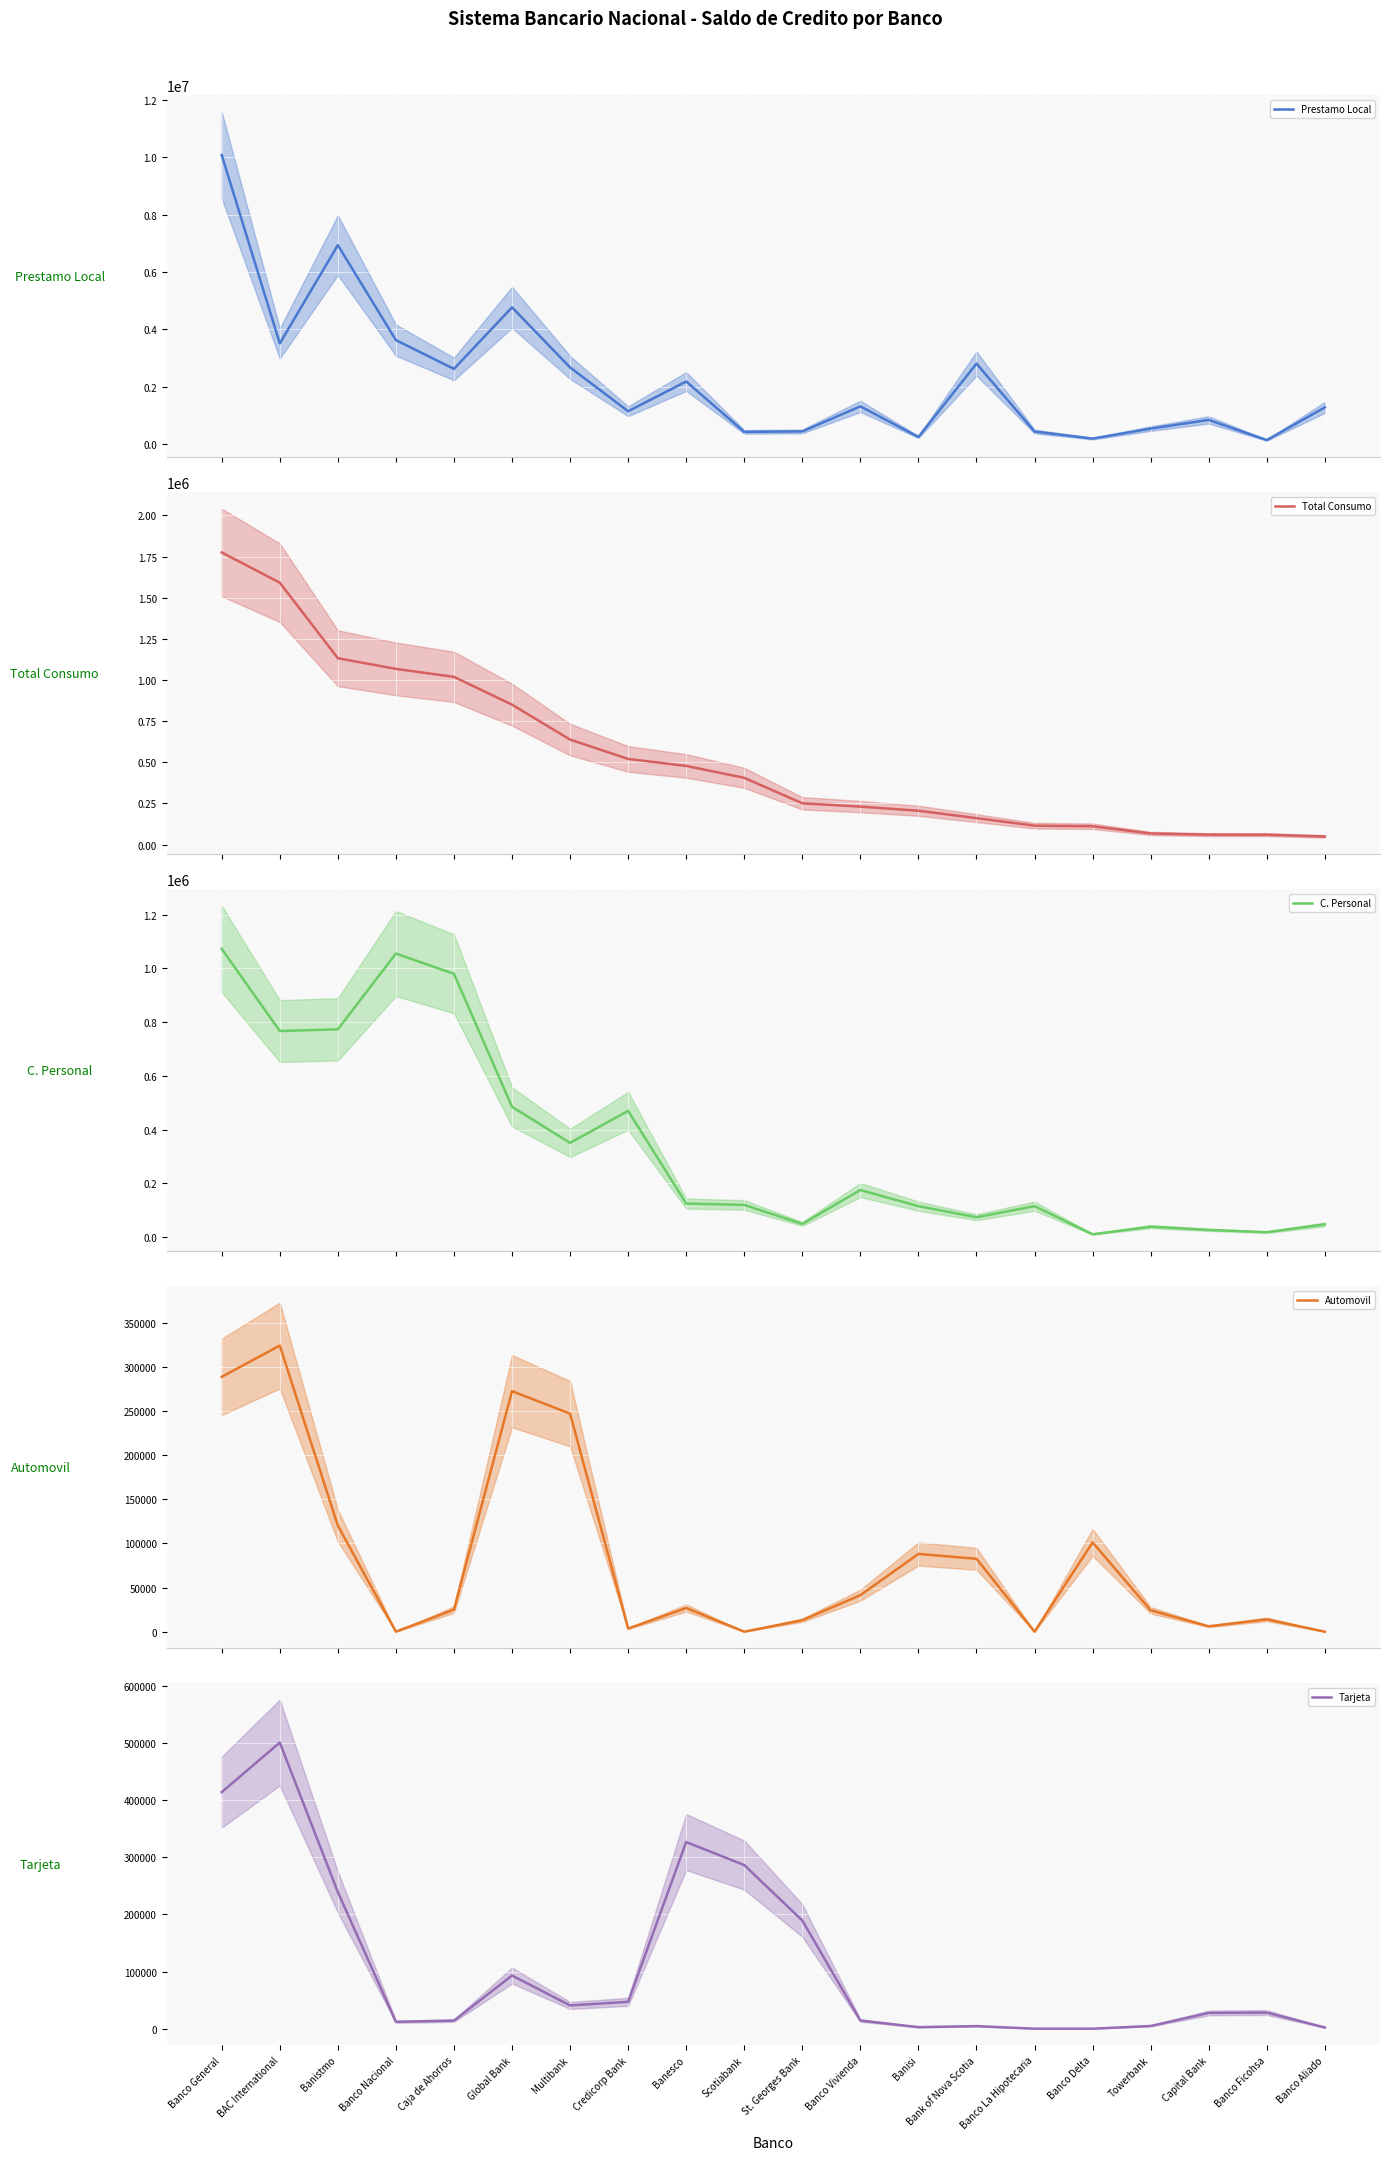

What is the sum of all C. Personal values?

6865411.2